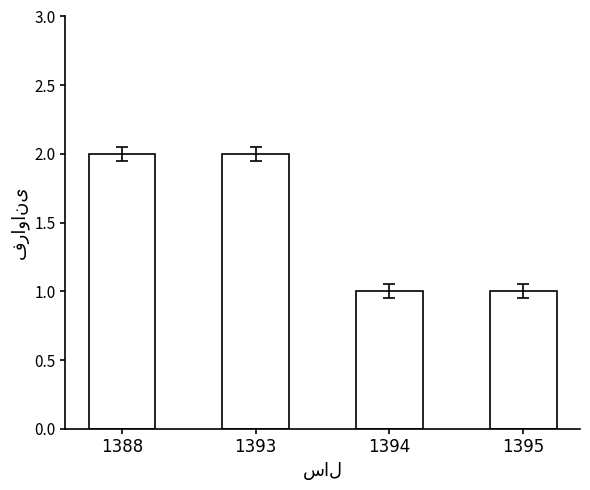

The chart shows a value of 2 at 1393. True or false?

True